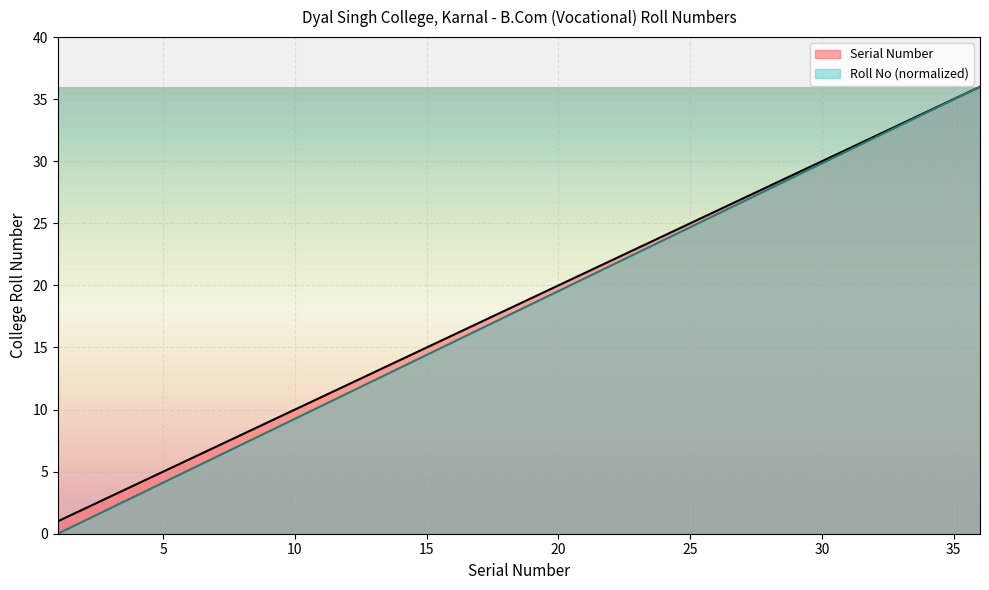

What are all the series names shown in the legend?

Serial Number, Roll No (normalized)